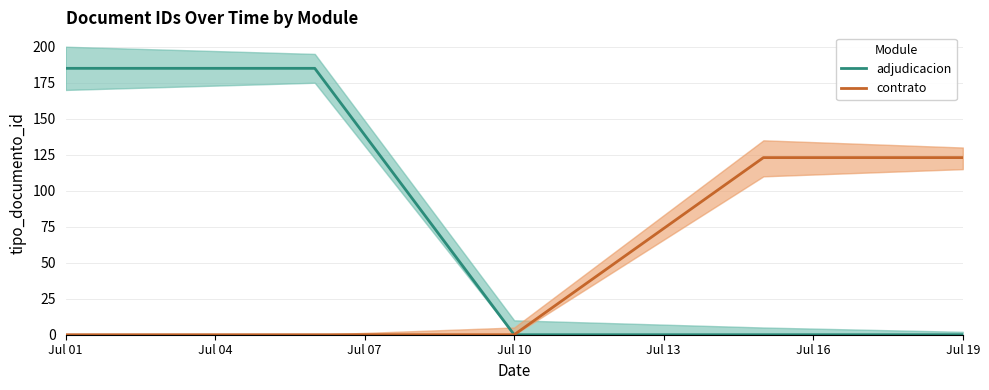

What is the maximum value for adjudicacion?

185